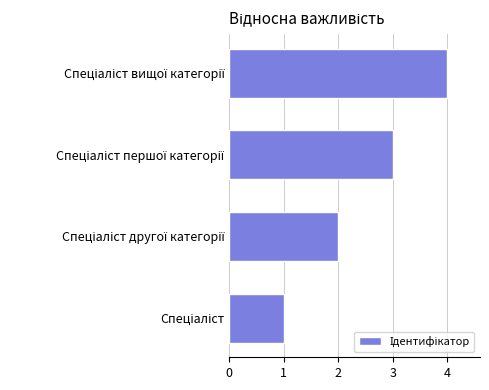

How many bars are there in total?

4